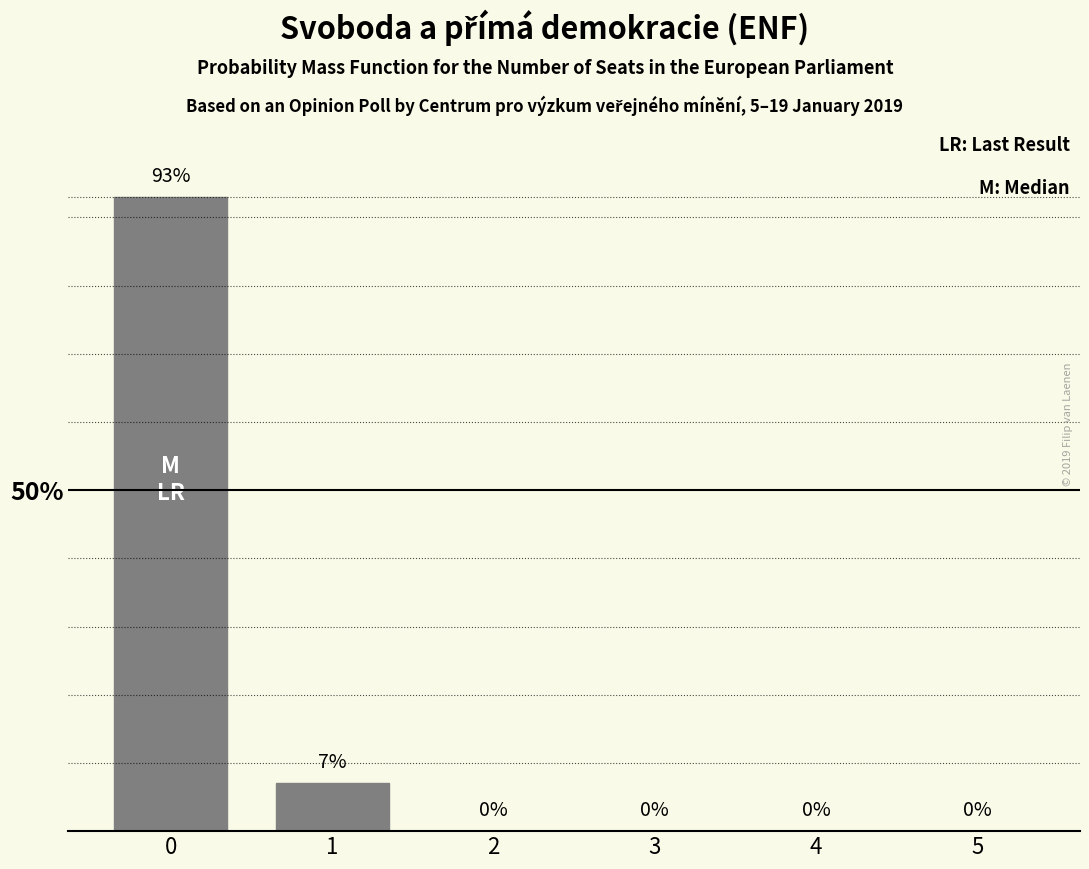

Reading left to right, what are all the values shown in this chart?

93	7	0	0	0	0